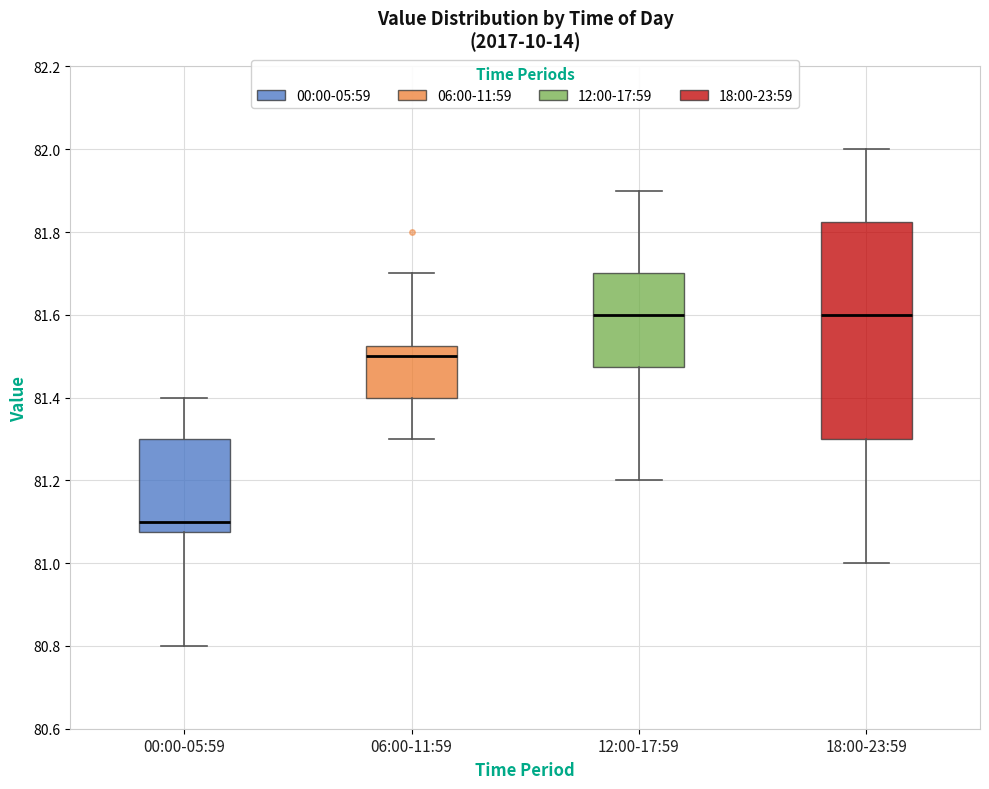

Where does the upper whisker of the box for 12:00-17:59 end on the y-axis? The values are not printed on the chart, so give them approximately, as read against the axis.

81.90